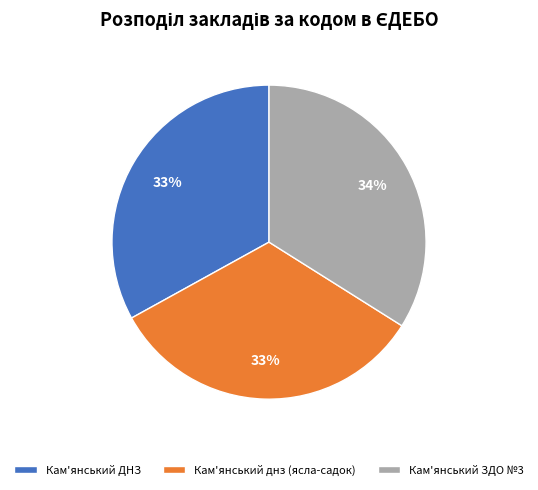

Is there any slice that represents more than half of the pie?

No